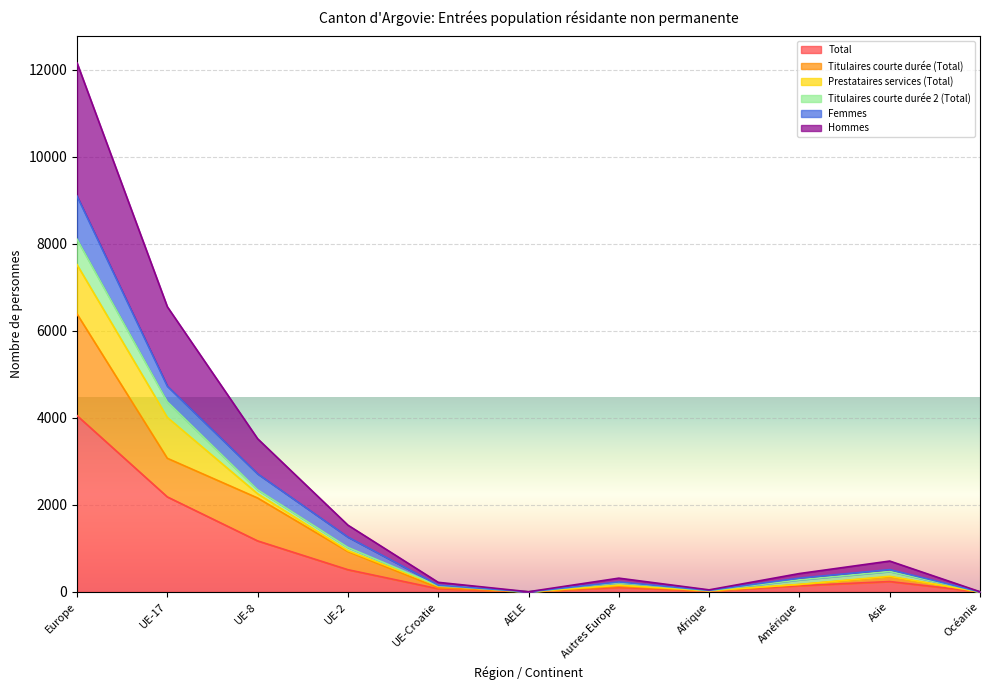

What is the average value of the Hommes series?

2319